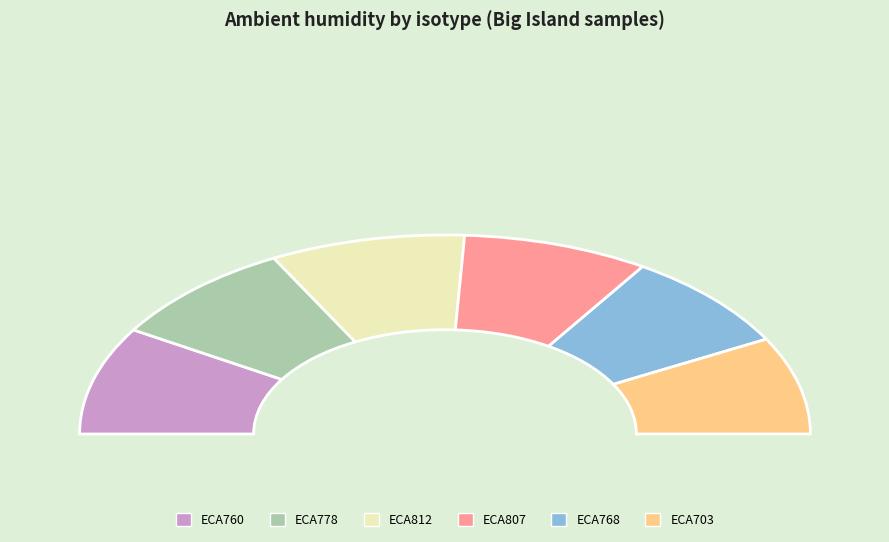

Does ECA807 represent more than half of the total?

No